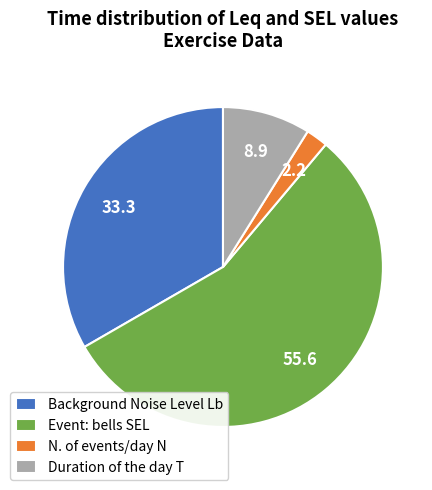

Combined, do N. of events/day N and Duration of the day T account for over 50%?

No